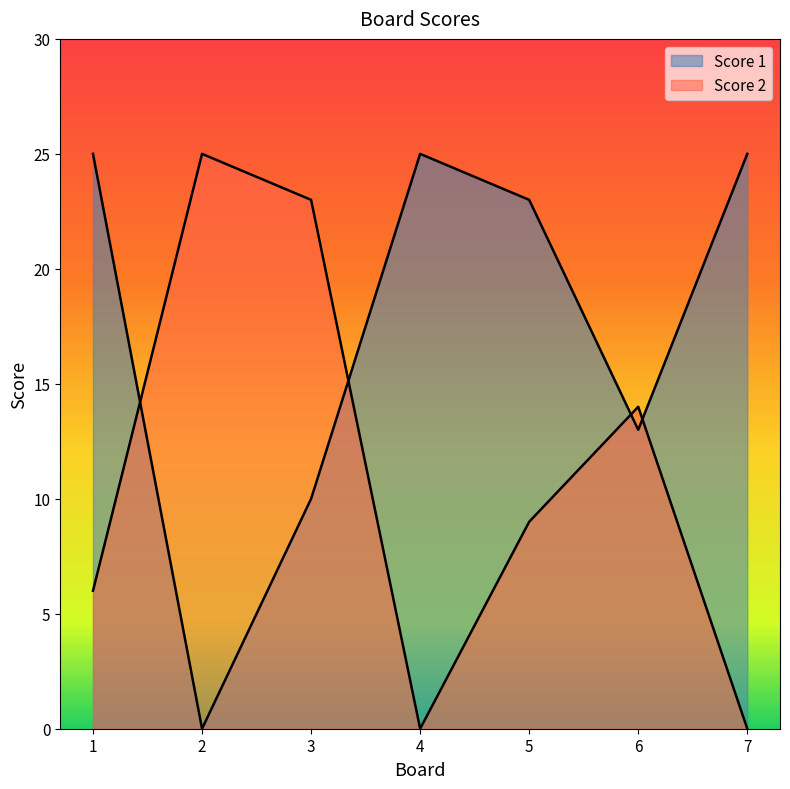

Where is Score 2 nearest to the value 12?

6